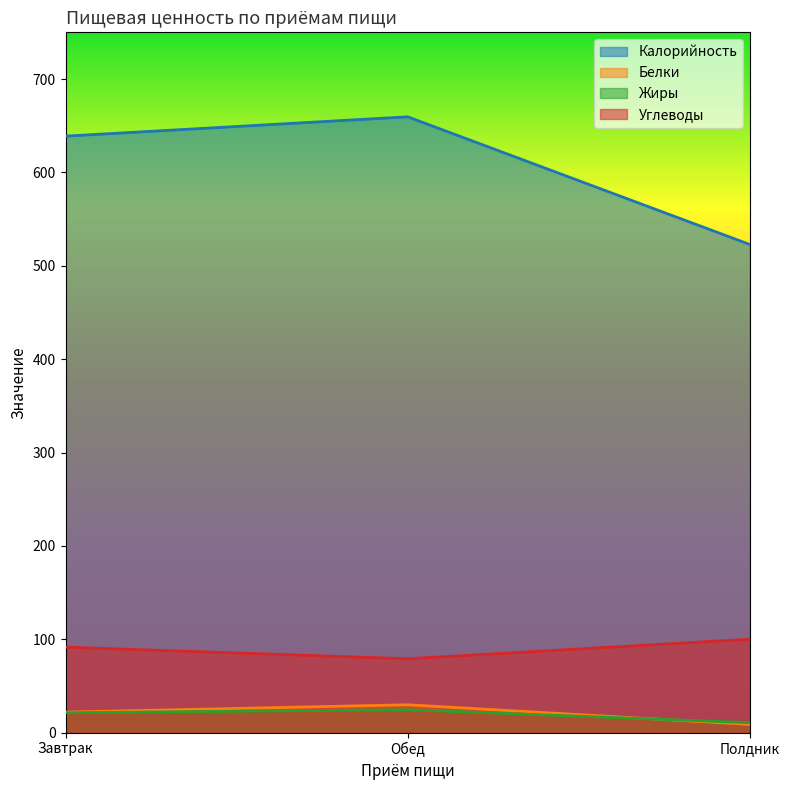

How many values in the Жиры series are below 21?

1